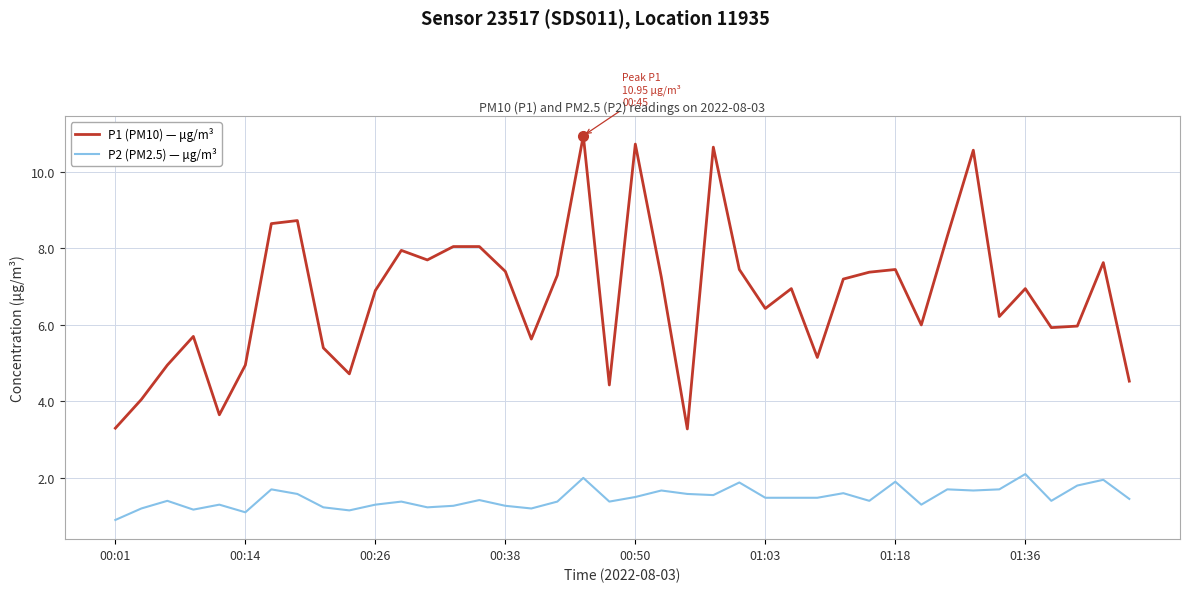

What is the smallest value displayed?

0.9